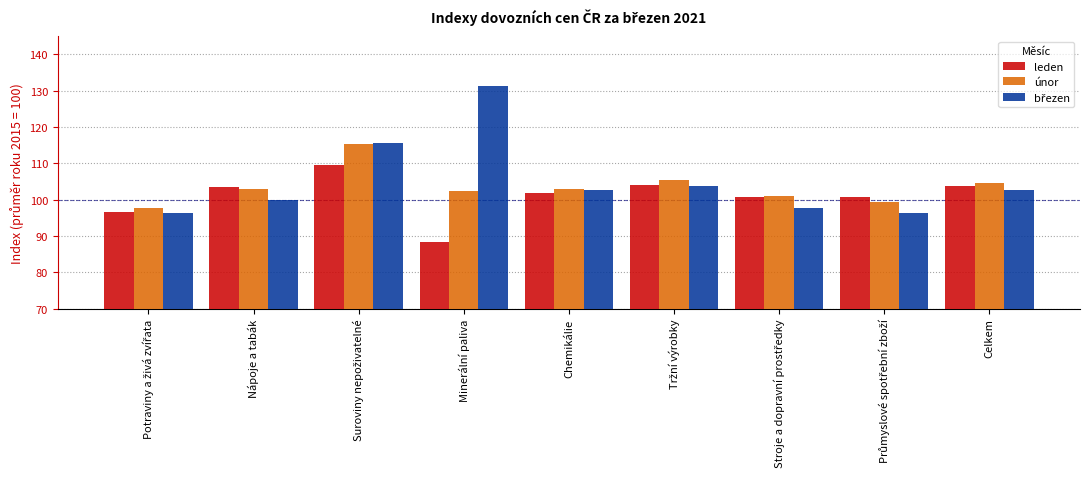

True or false: únor has a value of 175.5 at Chemikálie.

False